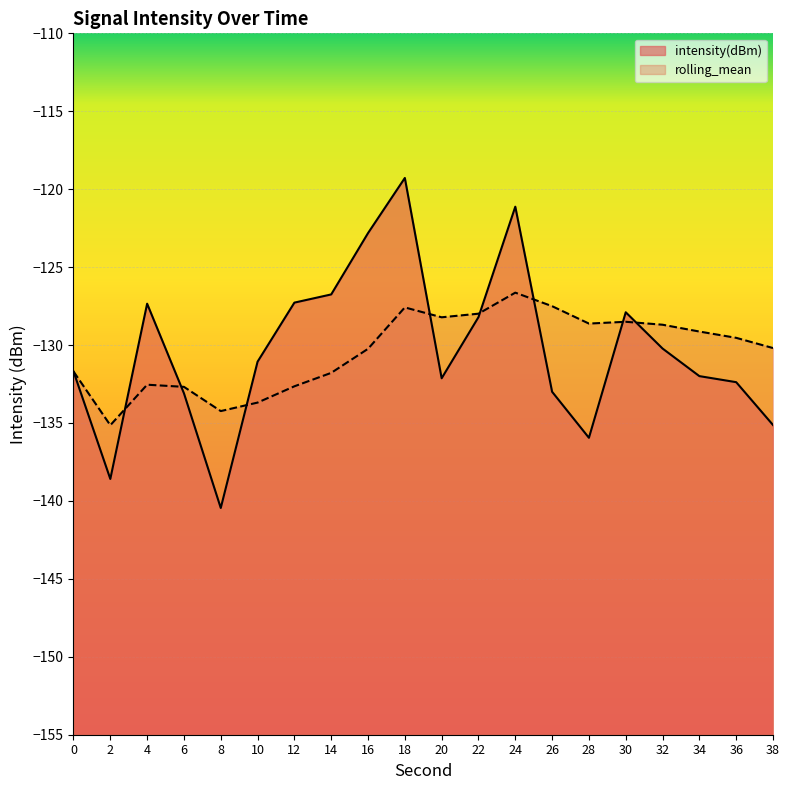

The intensity(dBm) series shows -130.2 at 32. True or false?

True